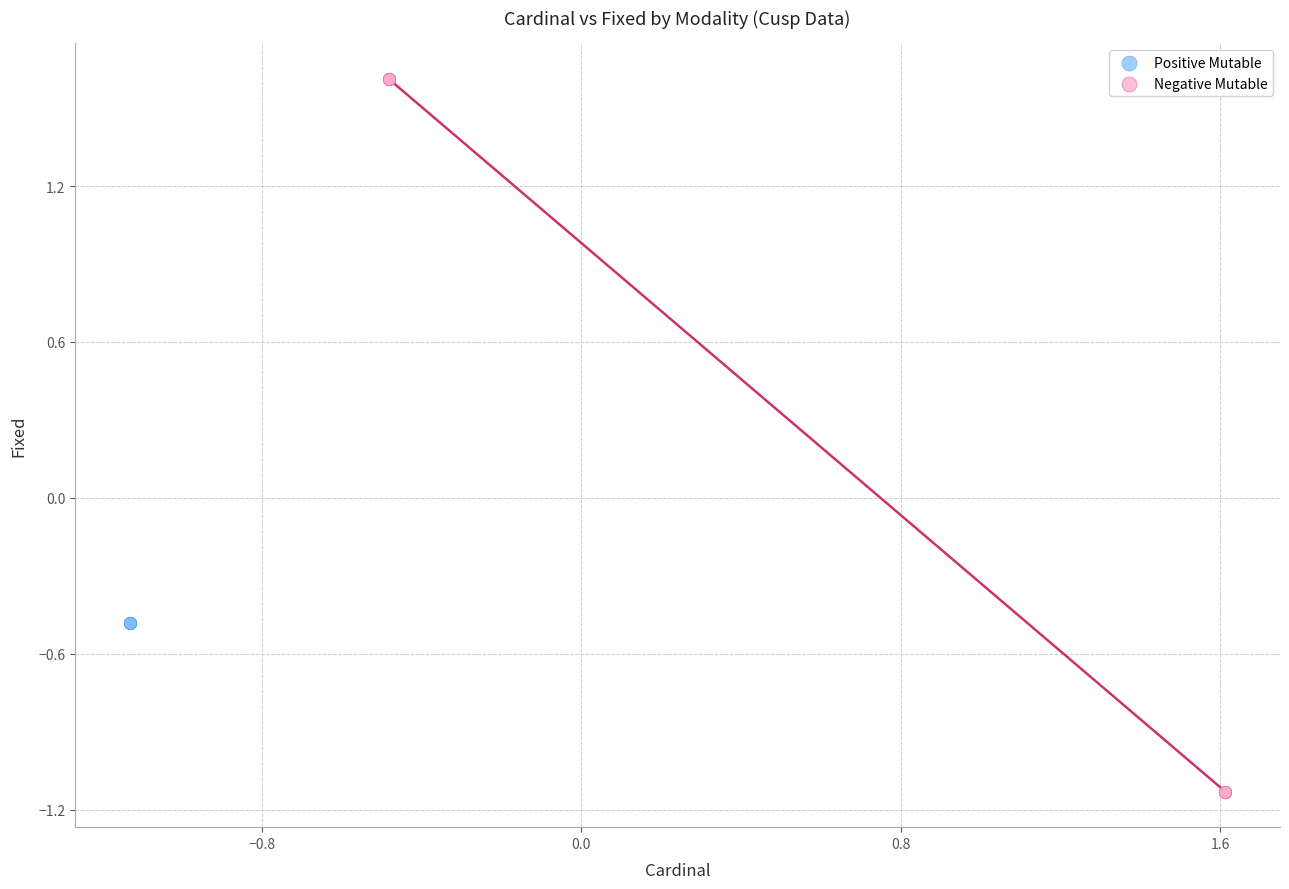

What are all the series names shown in the legend?

Positive Mutable, Negative Mutable